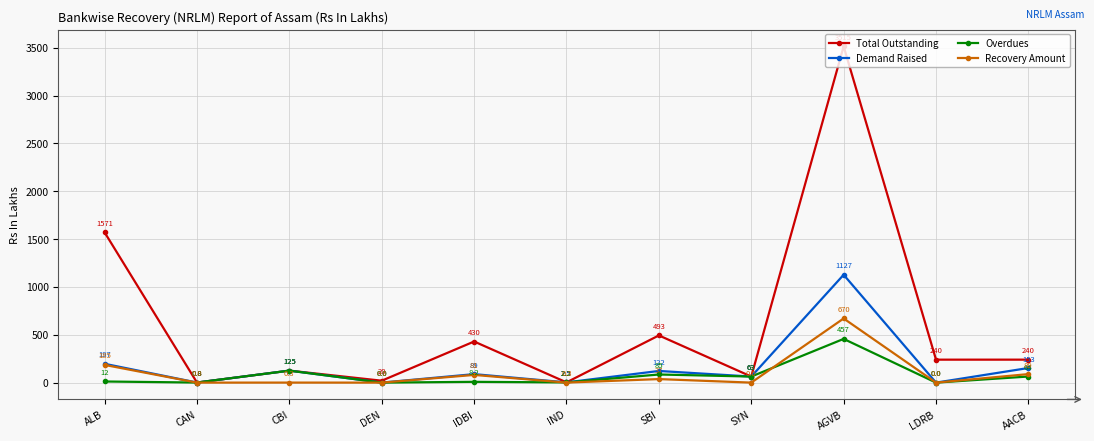

What is the label of the 5th point from the right?

SBI